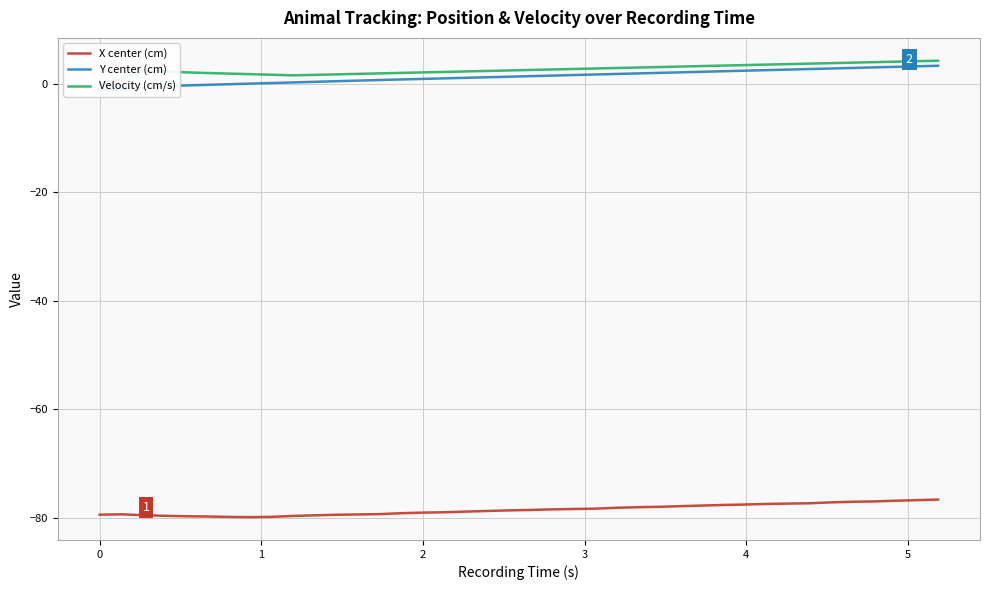

What is the minimum value for X center (cm)?

-79.8